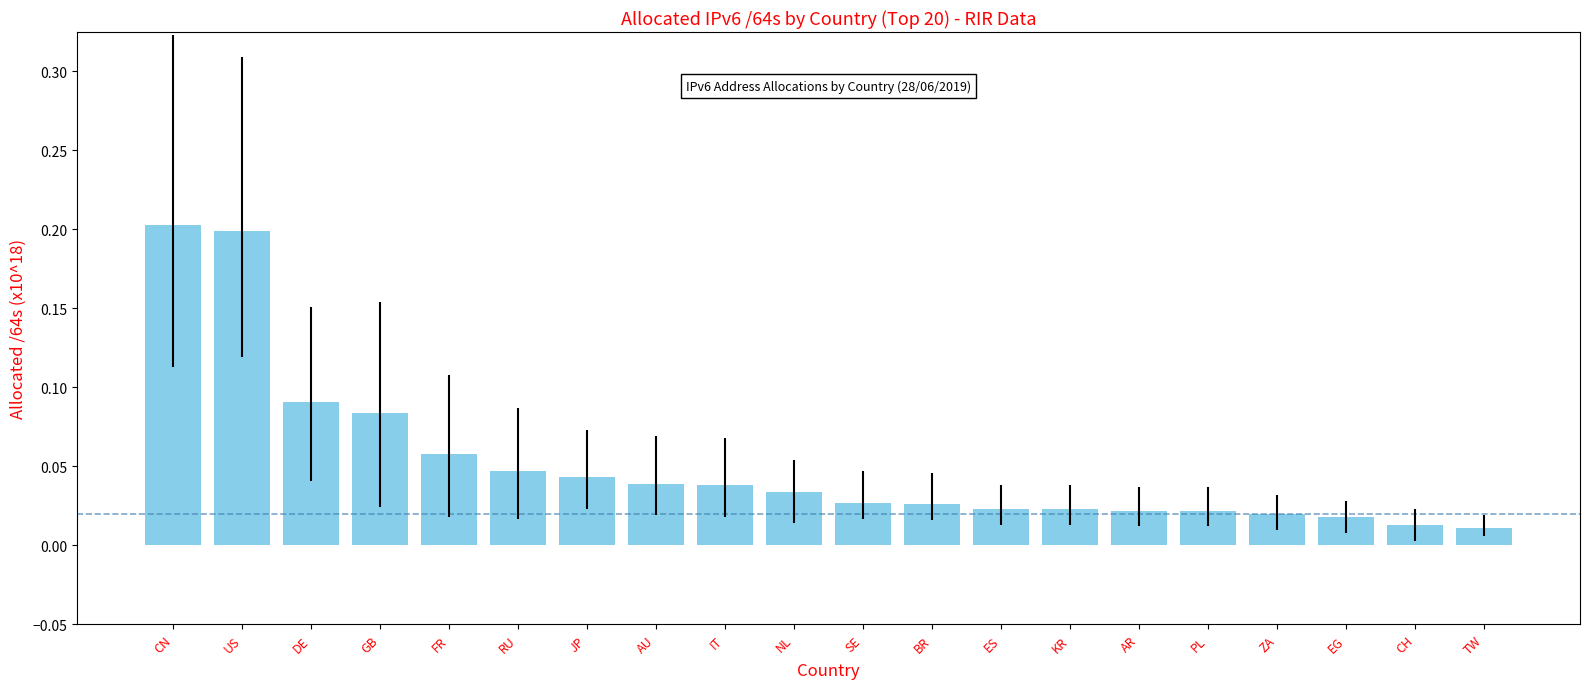

Which label corresponds to the largest value in the chart?

CN